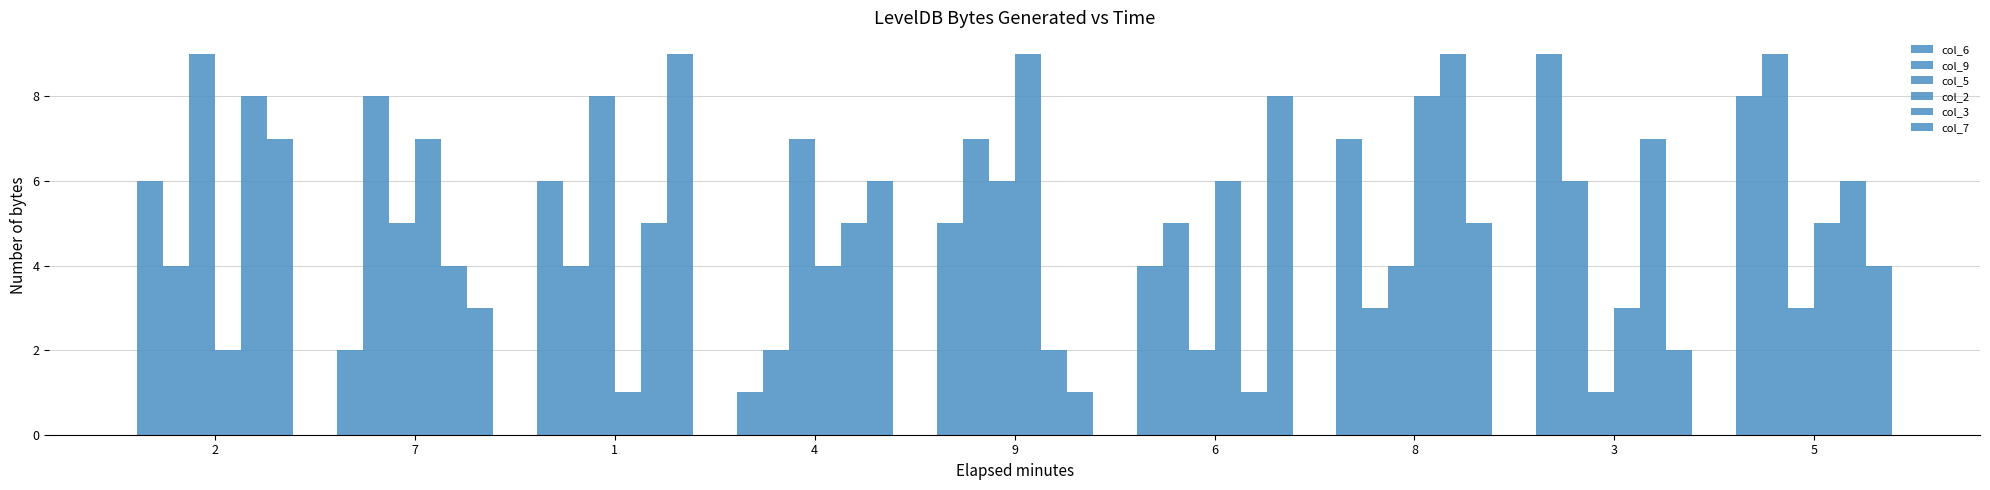

Count the col_3 values in the range 4 to 7.

5